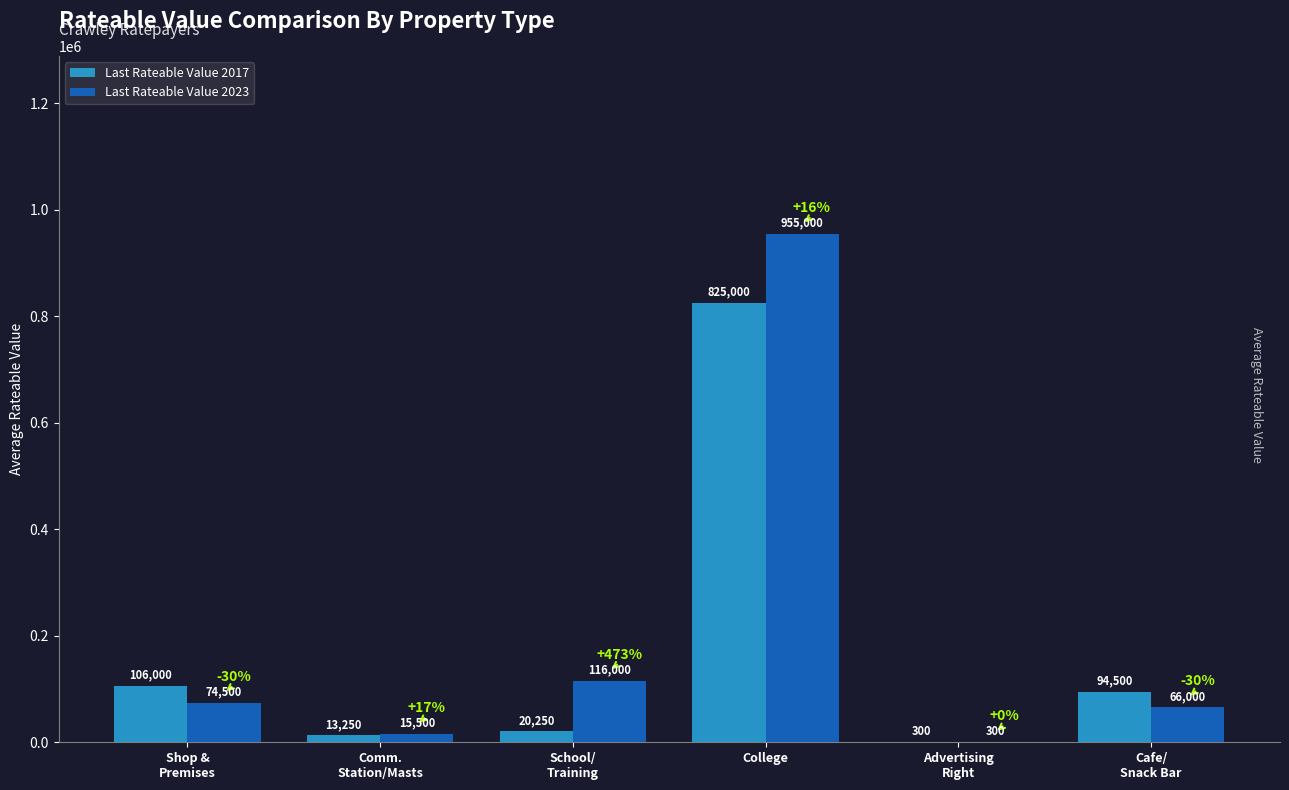

Reading right to left, transcribe all the data shown in this chart.

Last Rateable Value 2017: 94500	300	825000	20250	13250	106000
Last Rateable Value 2023: 66000	300	955000	116000	15500	74500